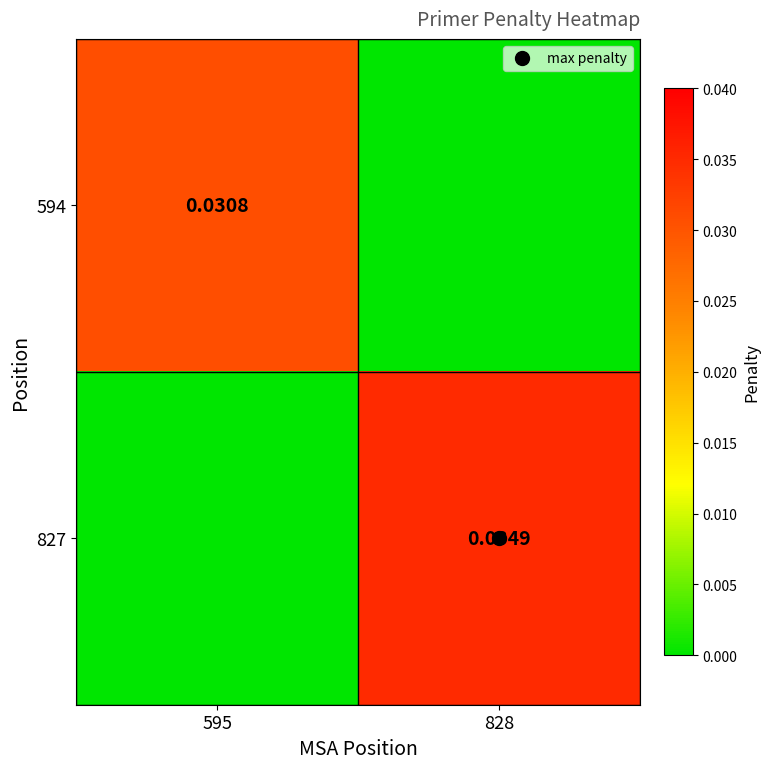

Which series has the largest total across all categories?

827